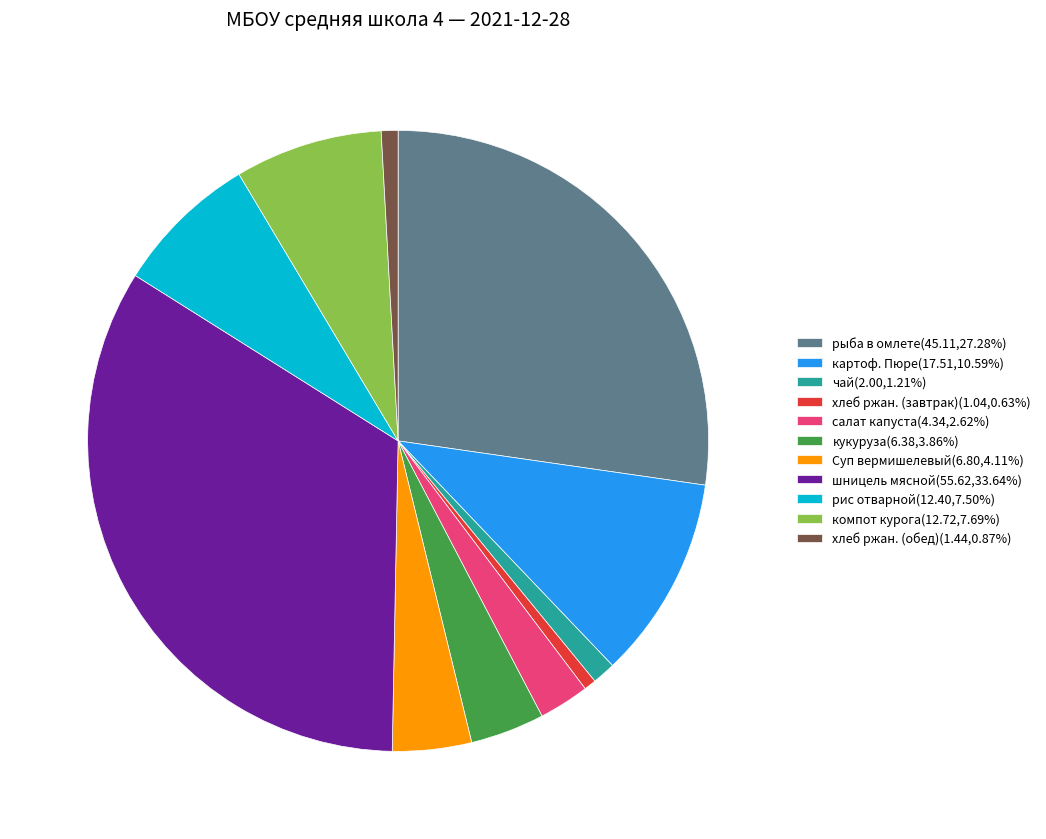

What is the largest slice in the pie chart?

шницель мясной